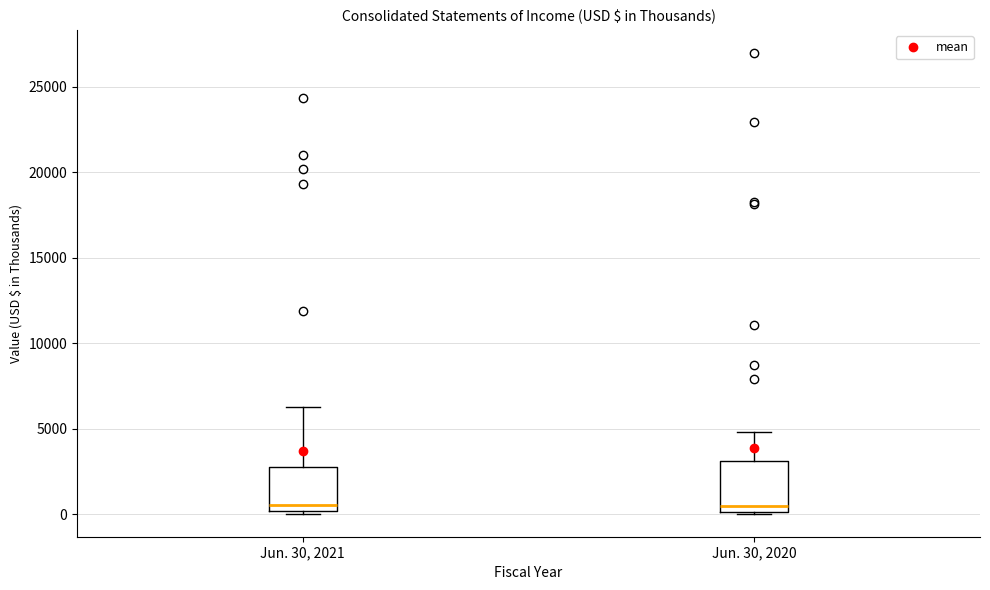

Where is the lower edge of the box for Jun. 30, 2020 on the y-axis? The values are not printed on the chart, so give them approximately, as read against the axis.

0